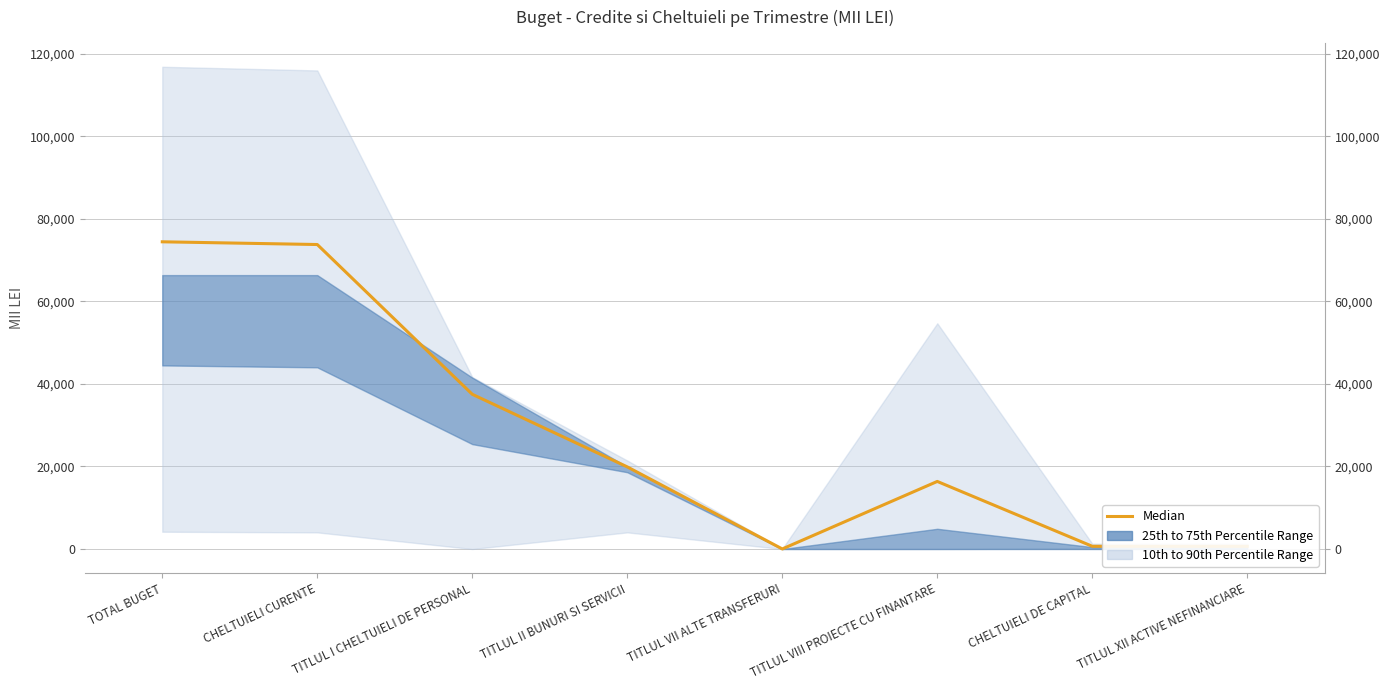

Approximately how many times larger is the value at TITLUL I CHELTUIELI DE PERSONAL compared to CHELTUIELI DE CAPITAL?

56.9